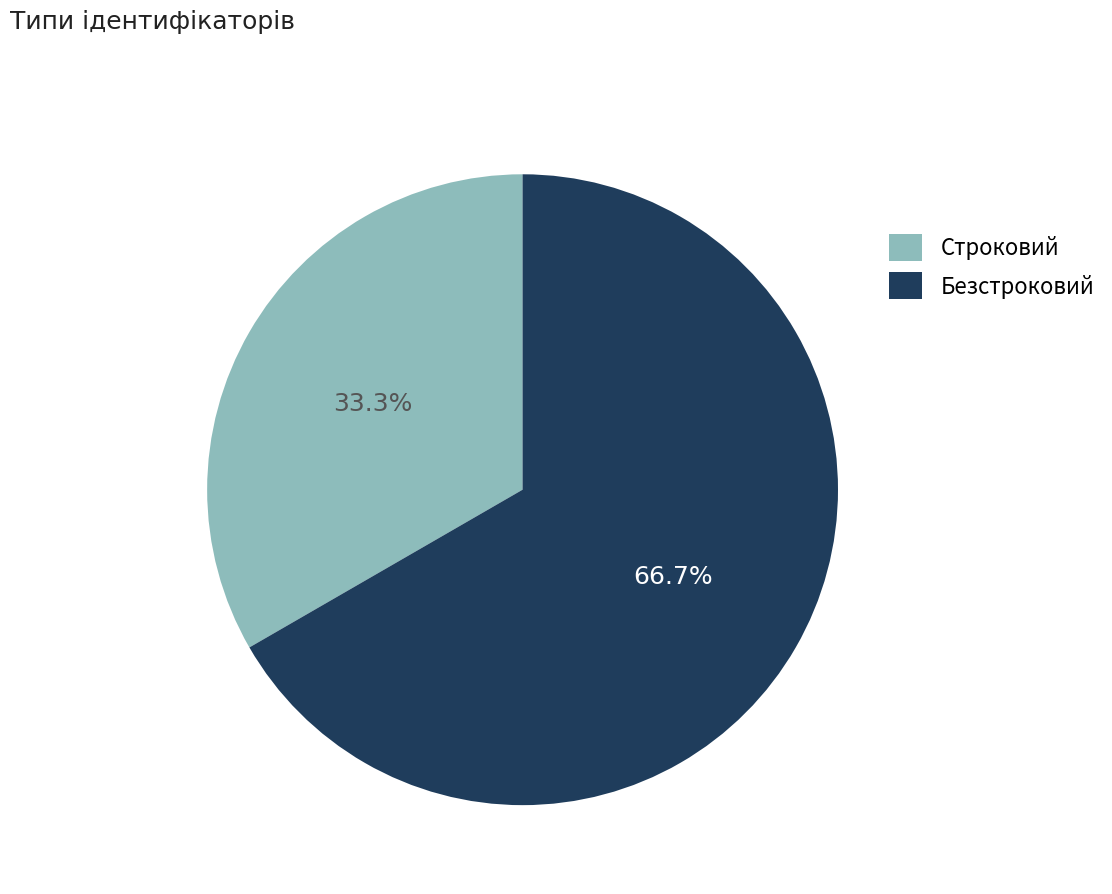

Rank the categories by value from lowest to highest.

Строковий, Безстроковий